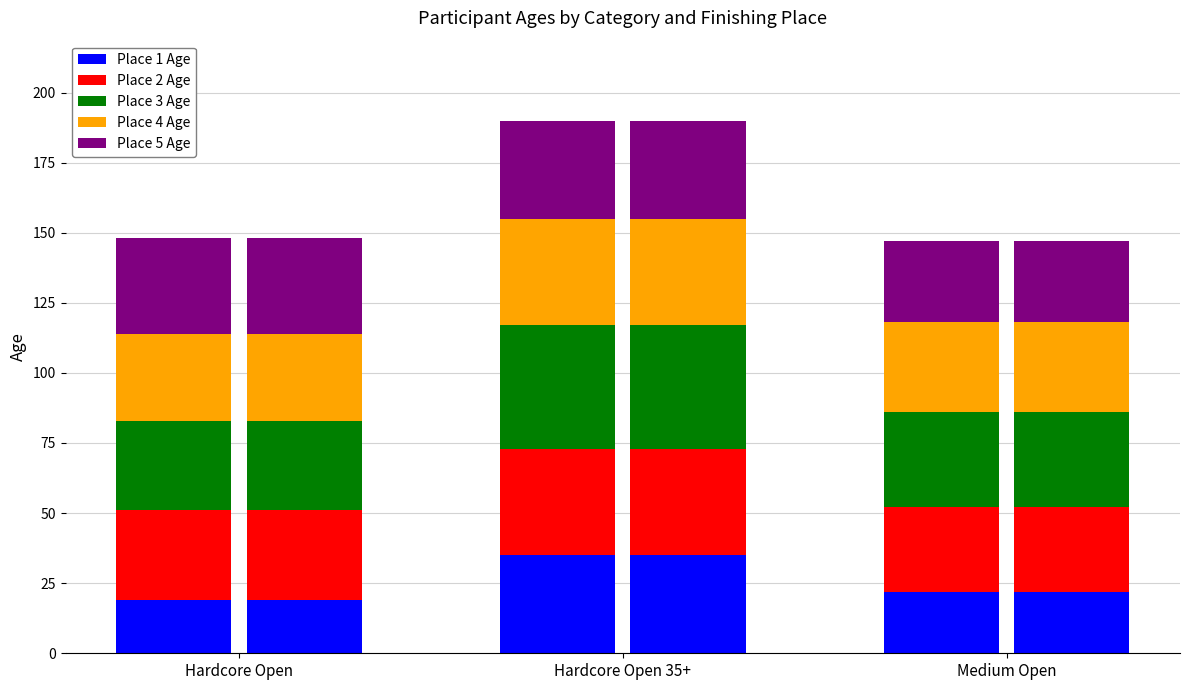

How many bars are there in each group?

5